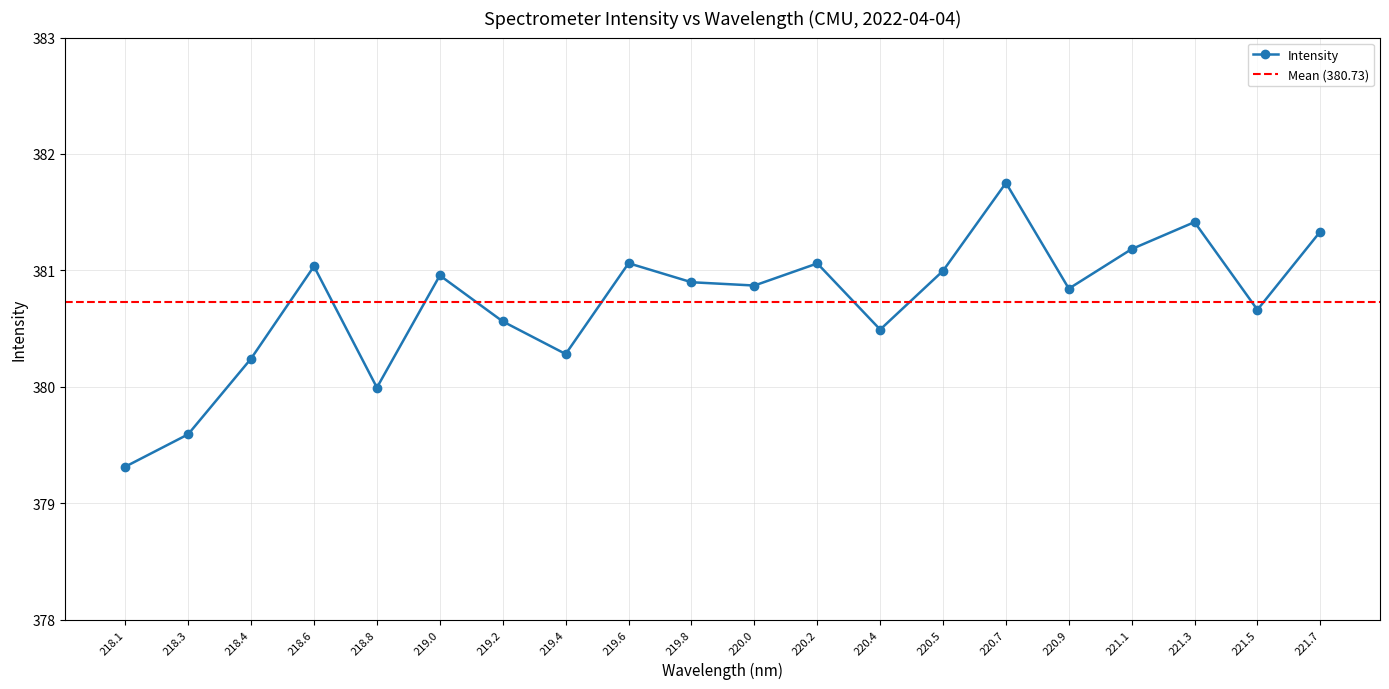

How many interior local peaks (higher than both neighbors) does the data have?

6